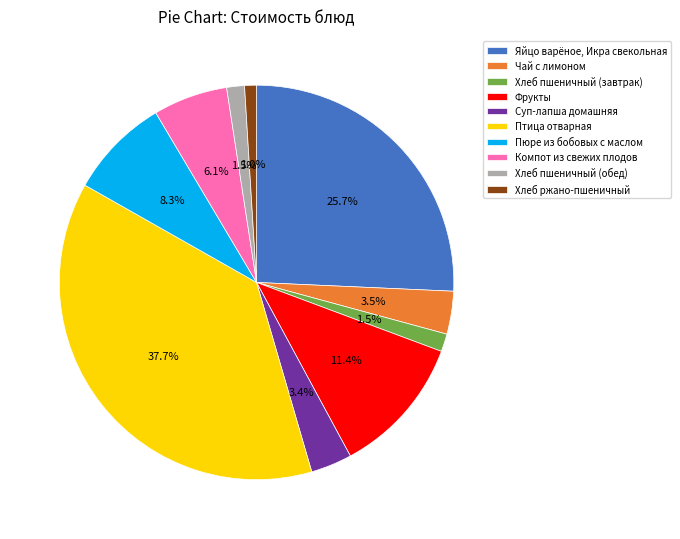

Between Хлеб пшеничный (завтрак) and Птица отварная, which is larger?

Птица отварная